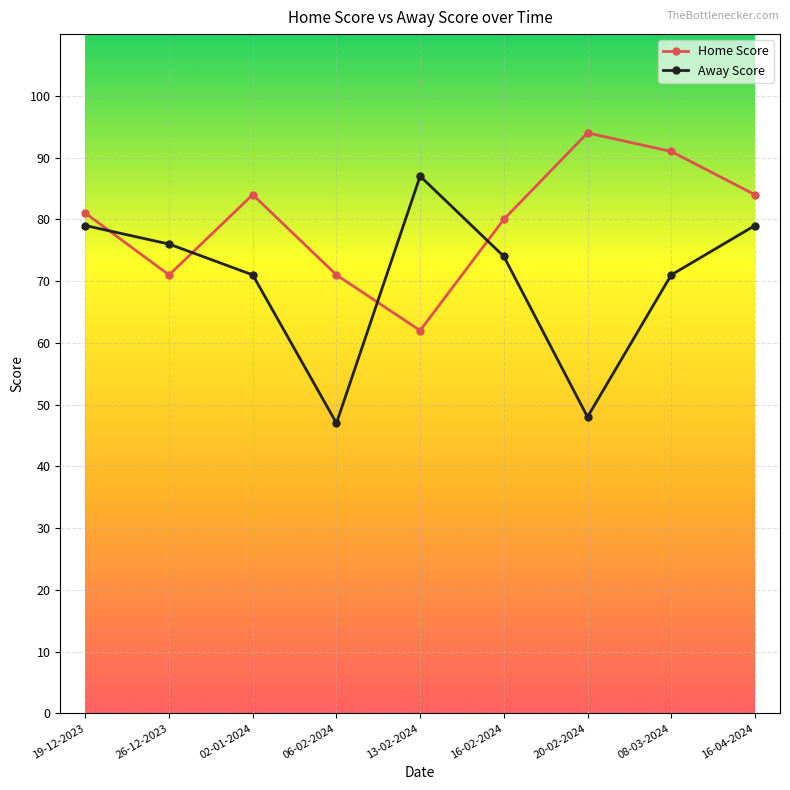

Rank the series by their maximum value, from highest to lowest.

Home Score, Away Score